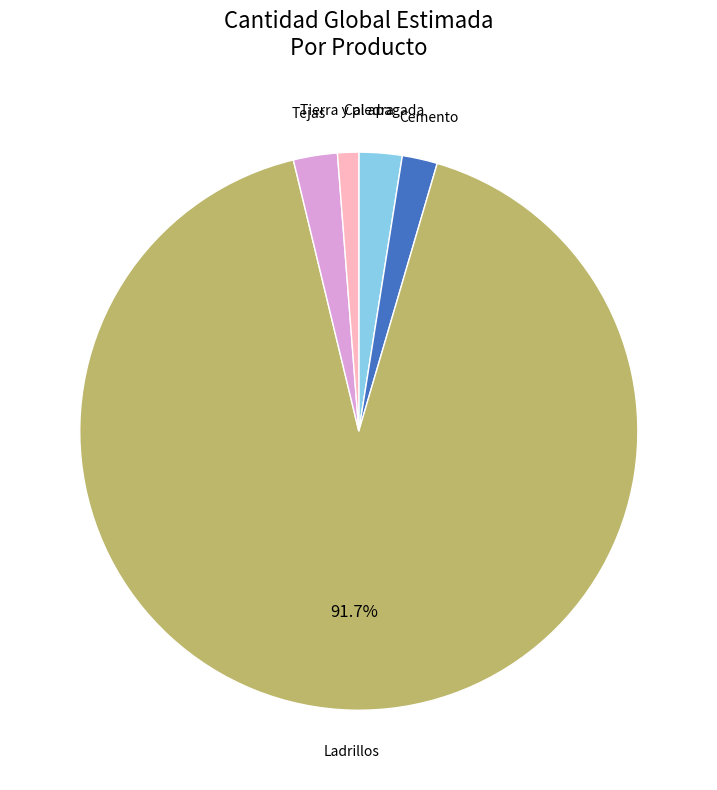

Do Ladrillos and Tierra y piedra together represent more than half of the pie?

Yes